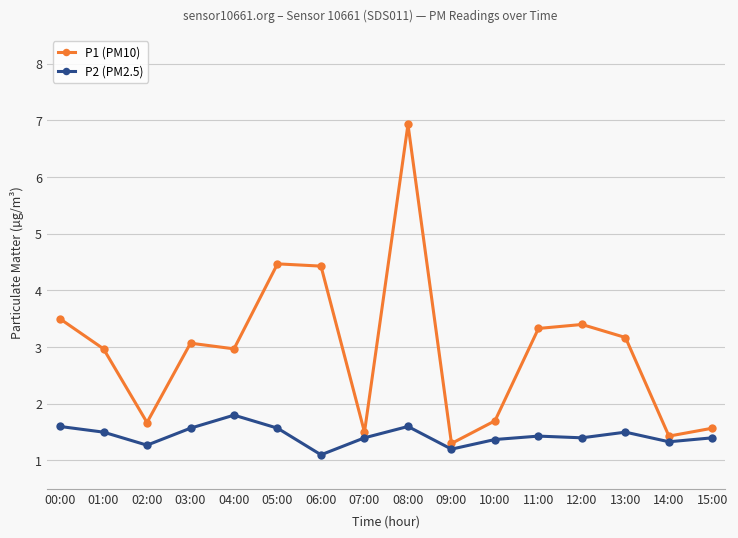

Where is P2 (PM2.5) nearest to the value 1?

06:00